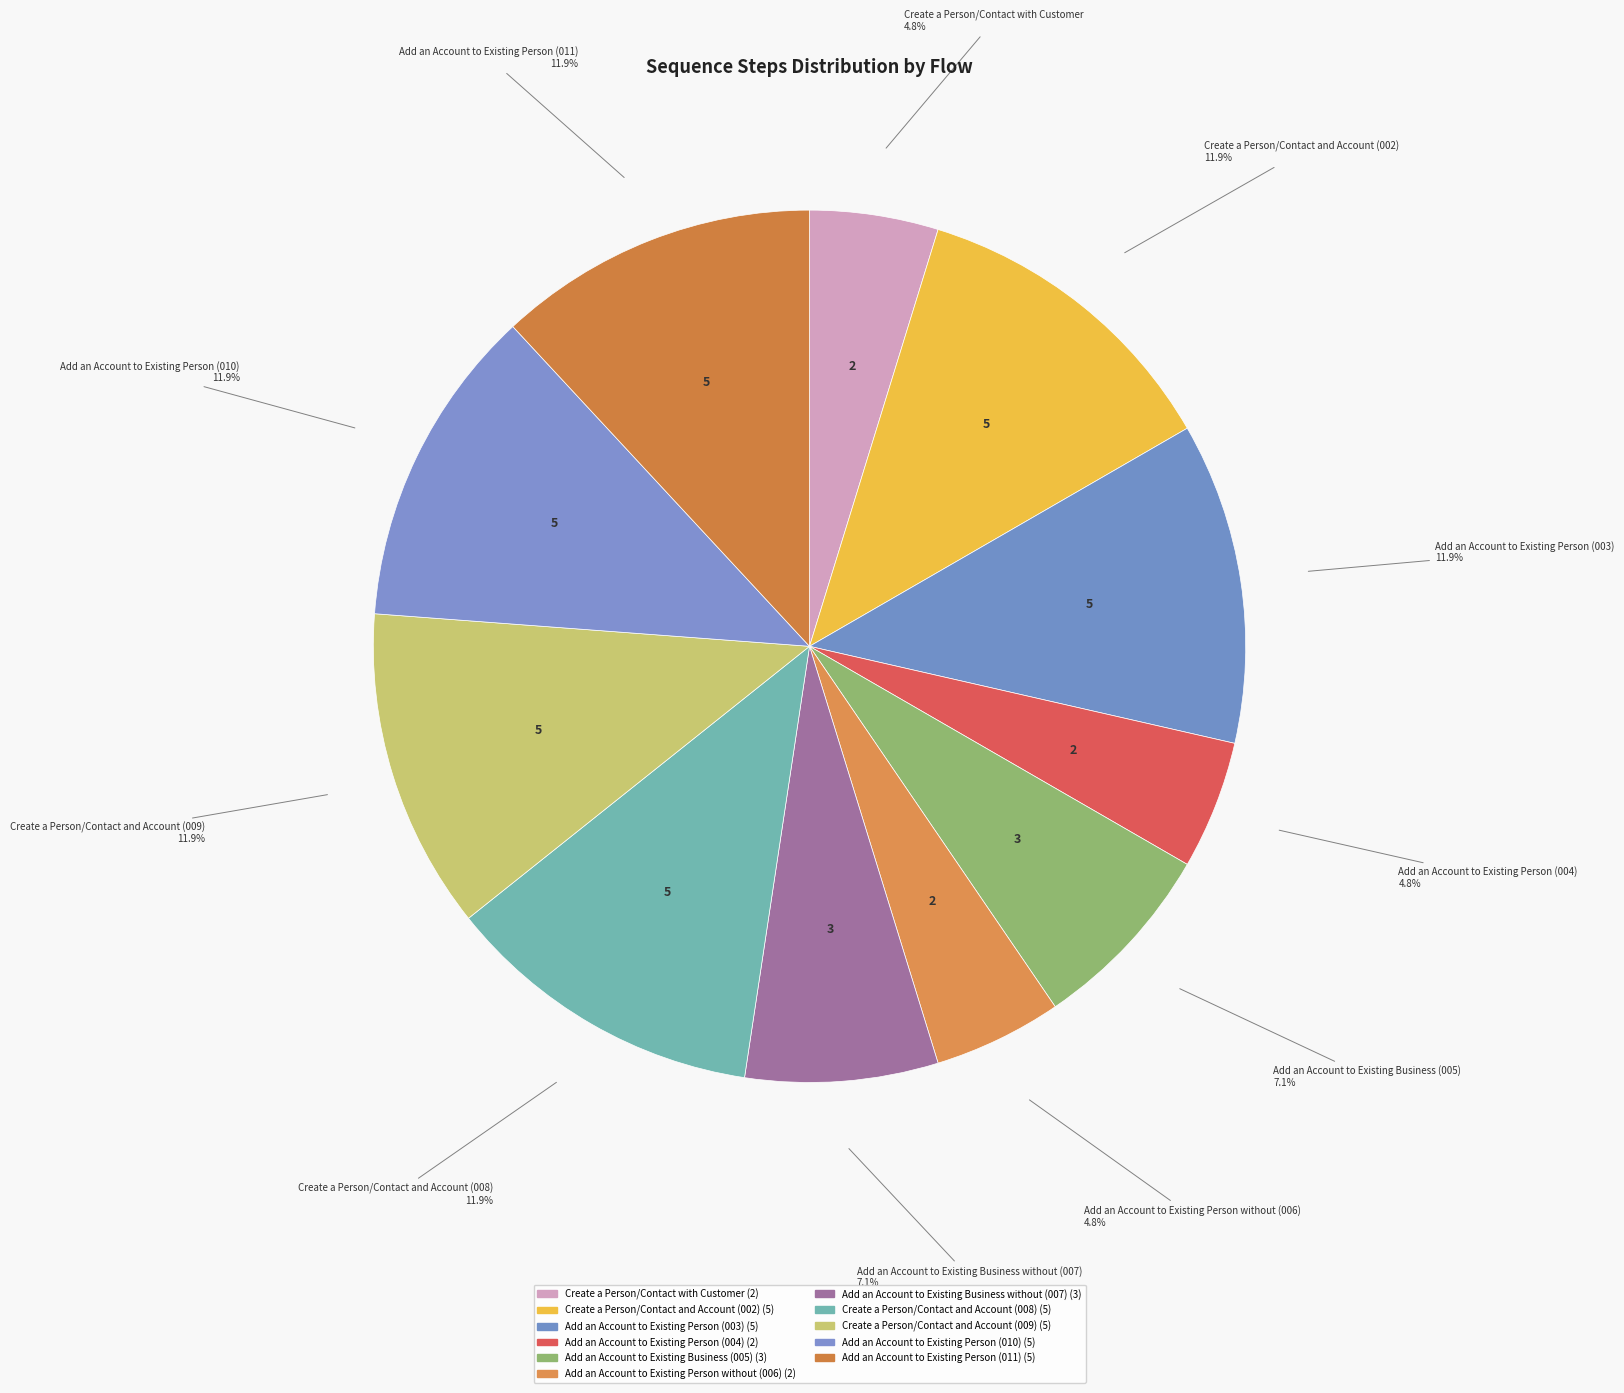

Do Add an Account to Existing Person (010) and Add an Account to Existing Person (003) together represent more than half of the pie?

No